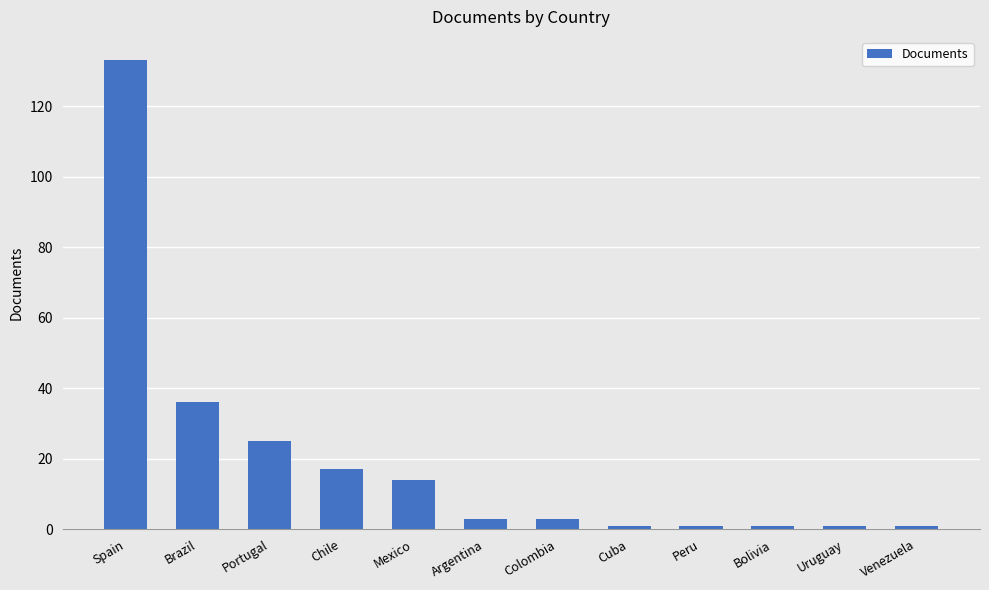

What is the approximate value at Brazil?

36